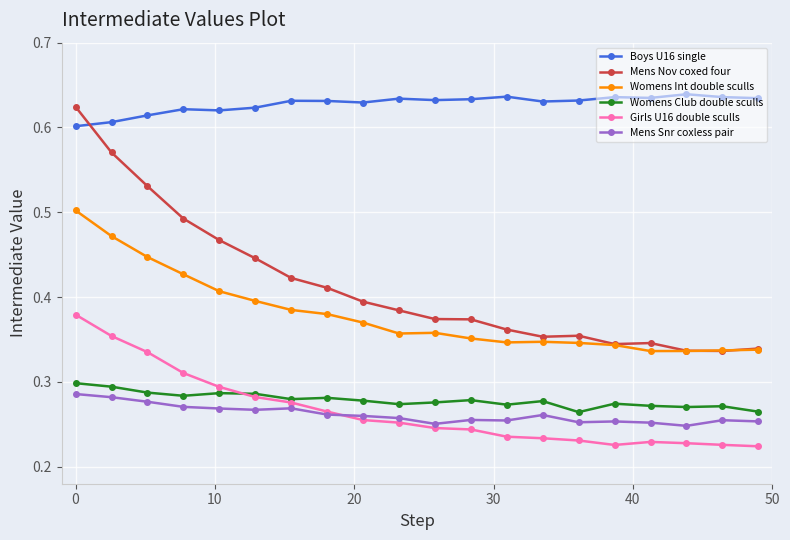

At how many categories does at least one series exceed 0?

20